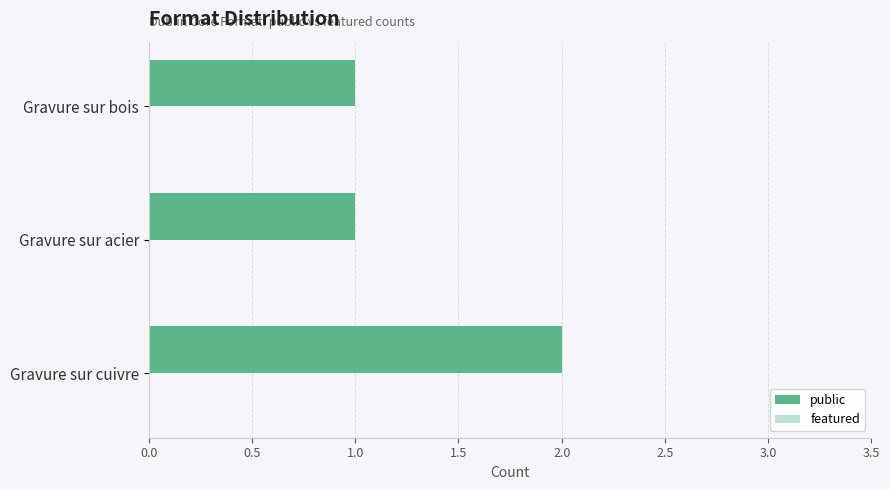

Which has a higher value, Gravure sur cuivre or Gravure sur bois?

Gravure sur cuivre